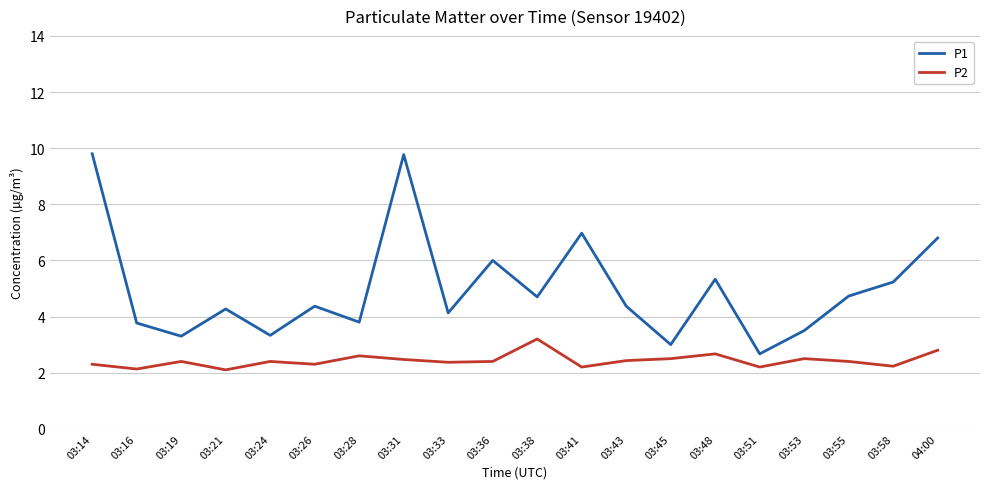

True or false: P2 and P1 intersect in this chart.

False